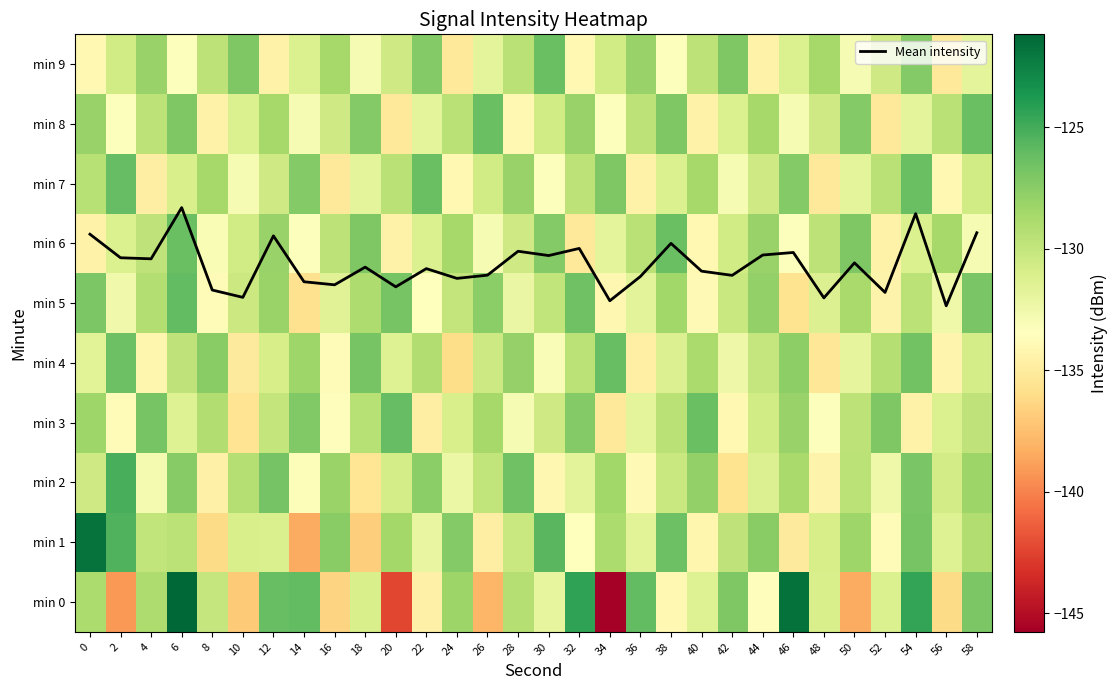

Which label corresponds to the smallest value in the chart?

34